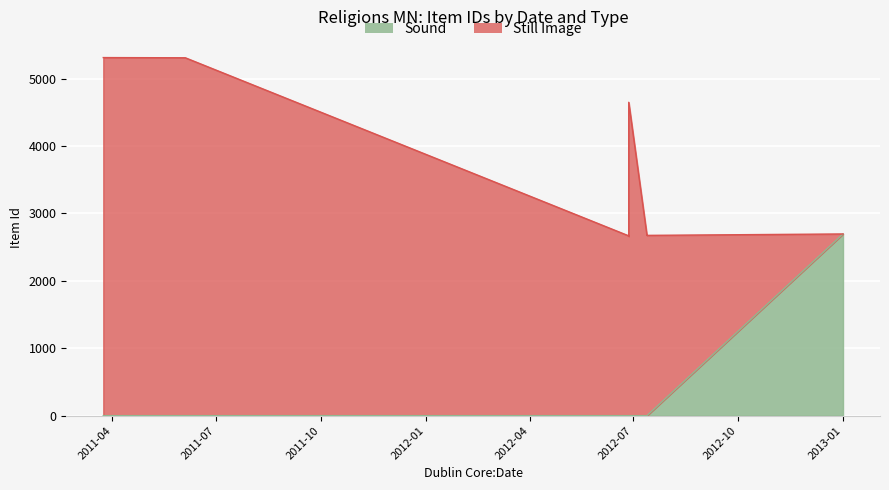

Does the chart display data point markers on the line(s)?

No